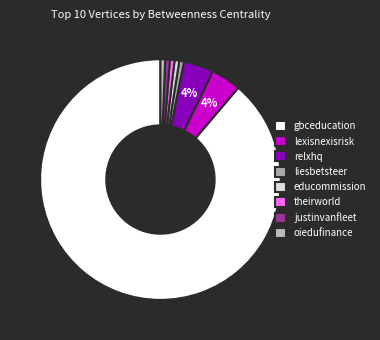

What percentage is the oiedufinance slice, to the nearest percent?

1%